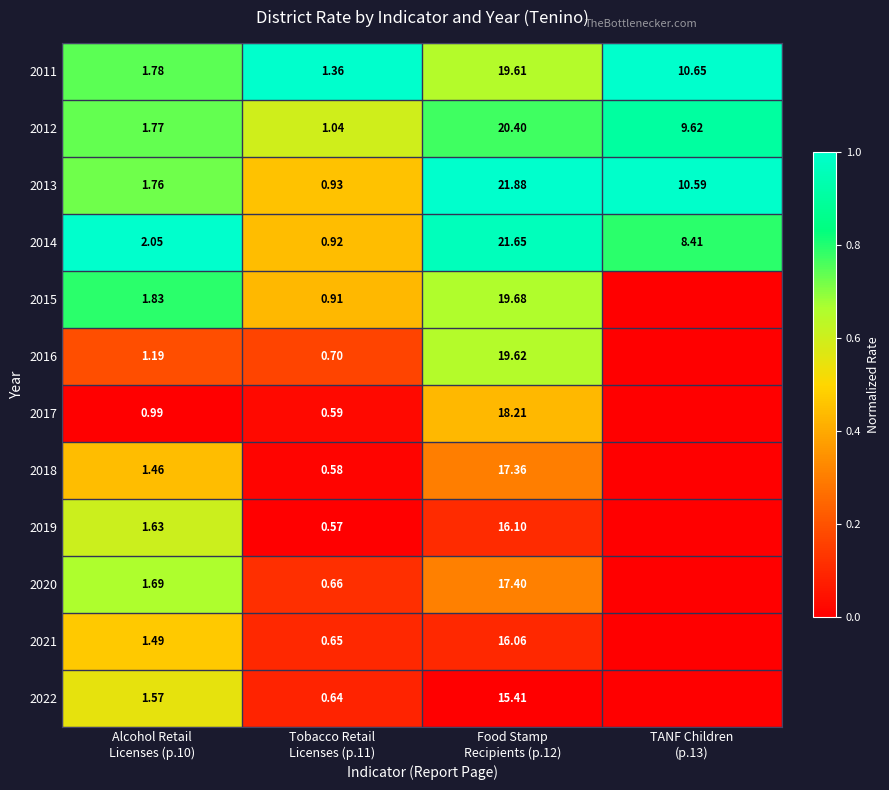

The value of 2015 at Alcohol Retail Licenses (p.10) is 0.8. True or false?

True